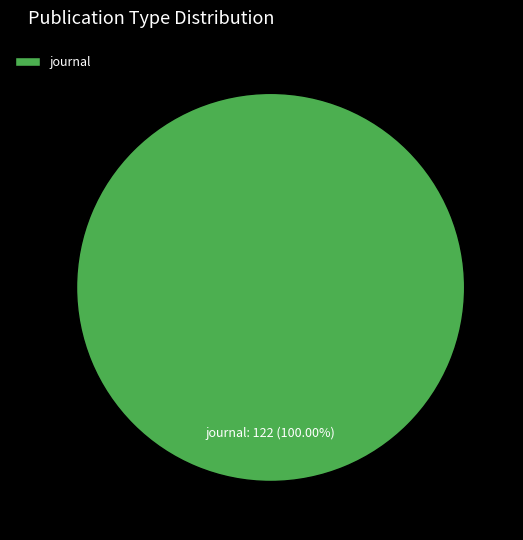

Does journal represent more than half of the total?

Yes